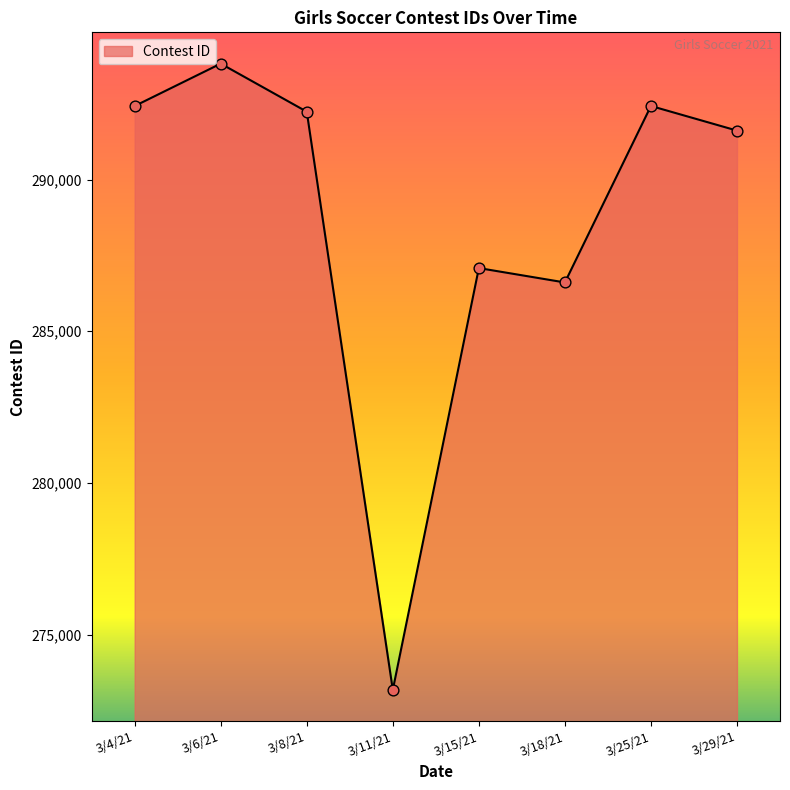

Approximately how many times larger is the value at 3/18/21 compared to 3/8/21?

1.0